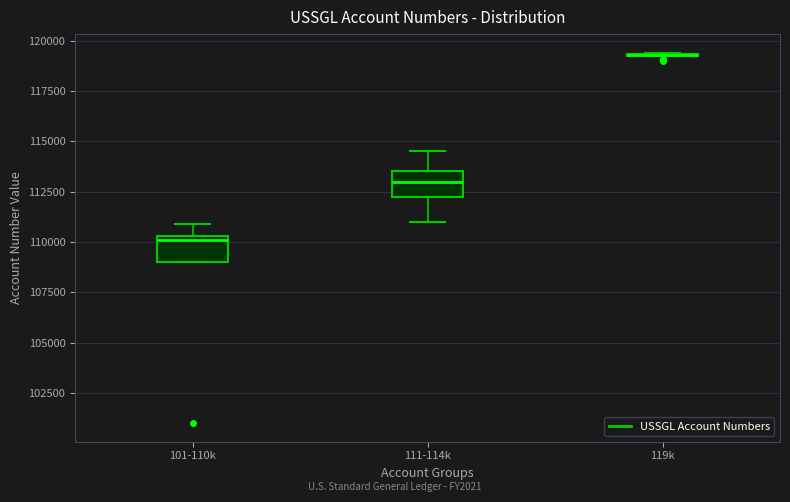

Reading left to right, transcribe this box plot: for each box, give where its median line is, the range the box spans, and where its two whiskers end, as read against the y-axis. The values are not printed on the chart, so give them approximately, as read against the axis.

101-110k: median 110000, box 109000 to 110500, whiskers 109000 to 111000
111-114k: median 113000, box 112500 to 113500, whiskers 111000 to 114500
119k: box collapsed to a line at 119500, whiskers 119500 to 119500